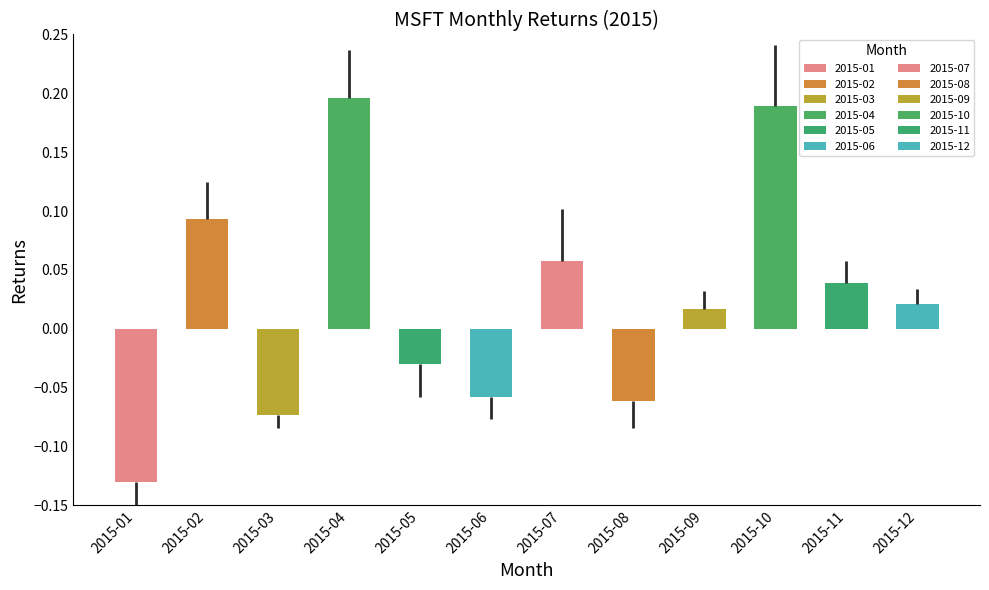

What is the difference between the maximum and minimum values?

0.3